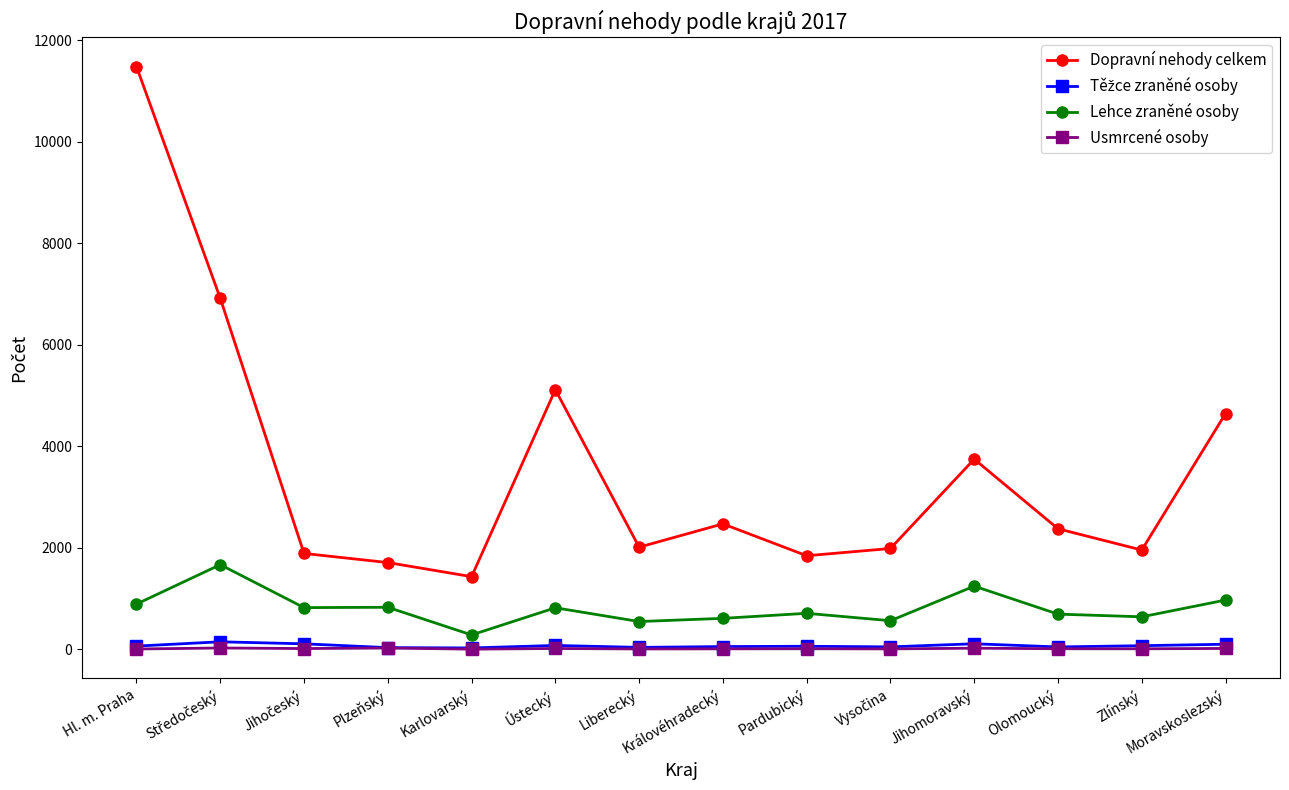

Which series changed the most between Zlínský and Moravskoslezský?

Dopravní nehody celkem